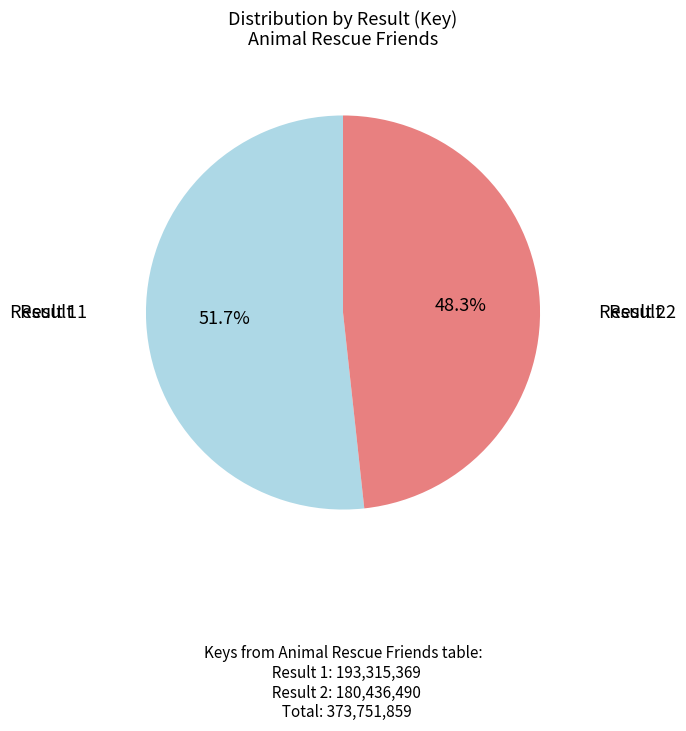

Is there any slice that represents more than half of the pie?

Yes